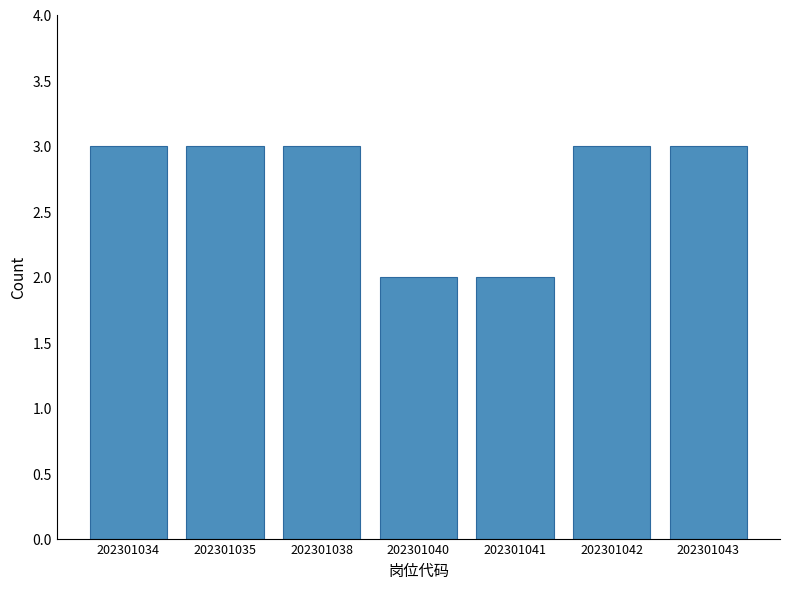

Reading left to right, list all the values displayed in this chart.

202301034=3	202301035=3	202301038=3	202301040=2	202301041=2	202301042=3	202301043=3